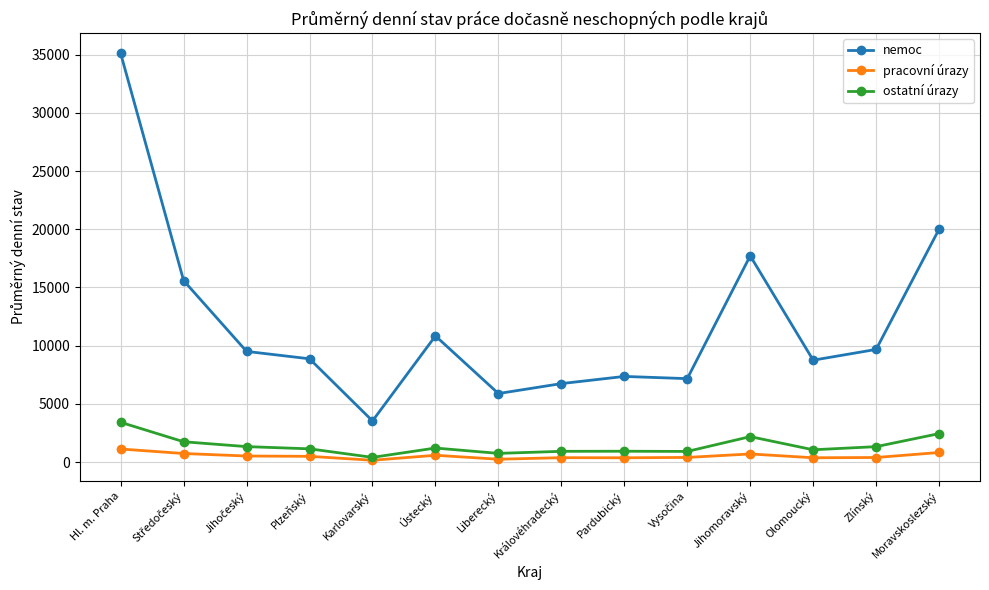

The nemoc series shows 7356 at Pardubický. True or false?

True